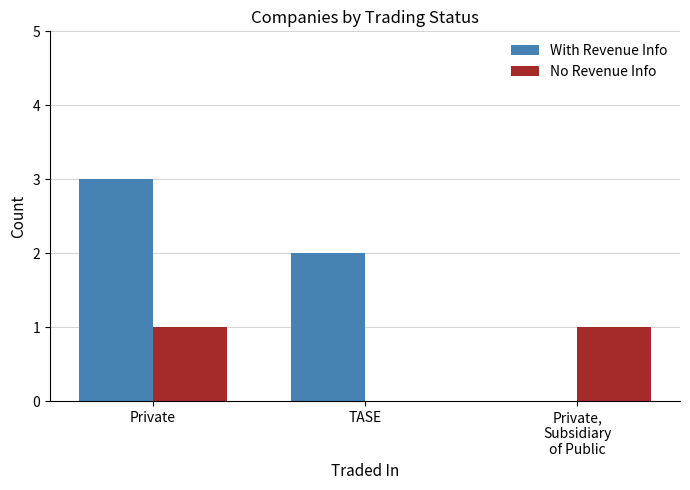

How many categories are shown in the chart?

3